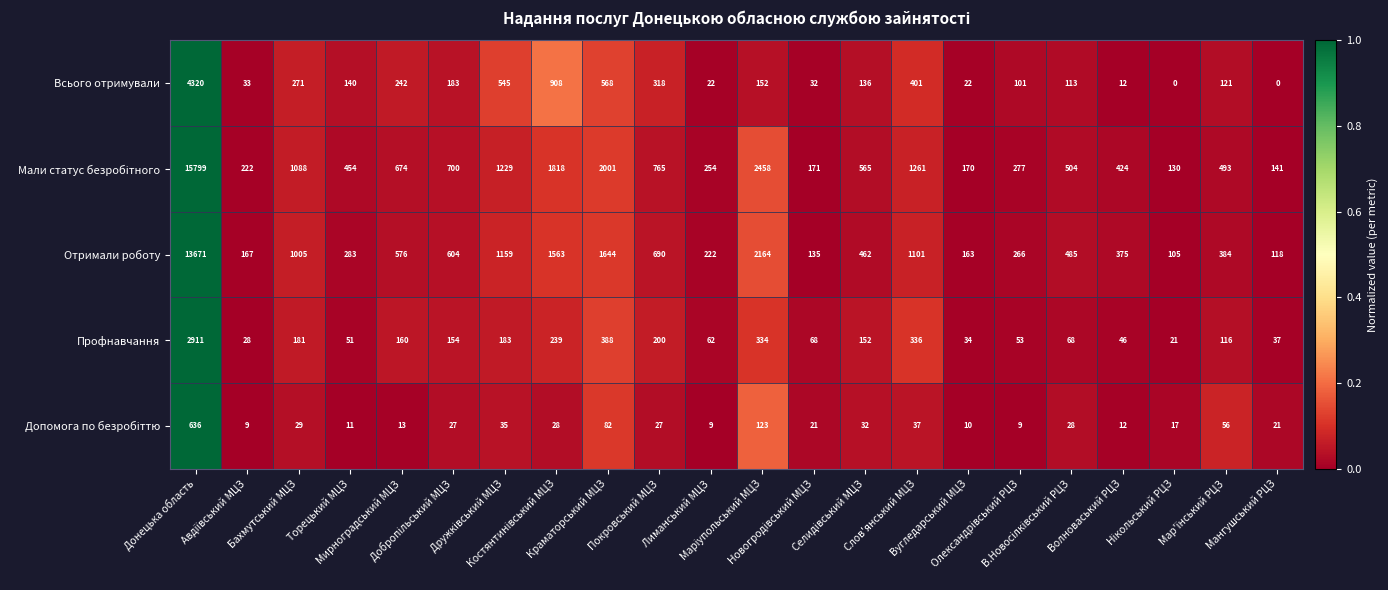

At how many categories does at least one series exceed 1773?

4